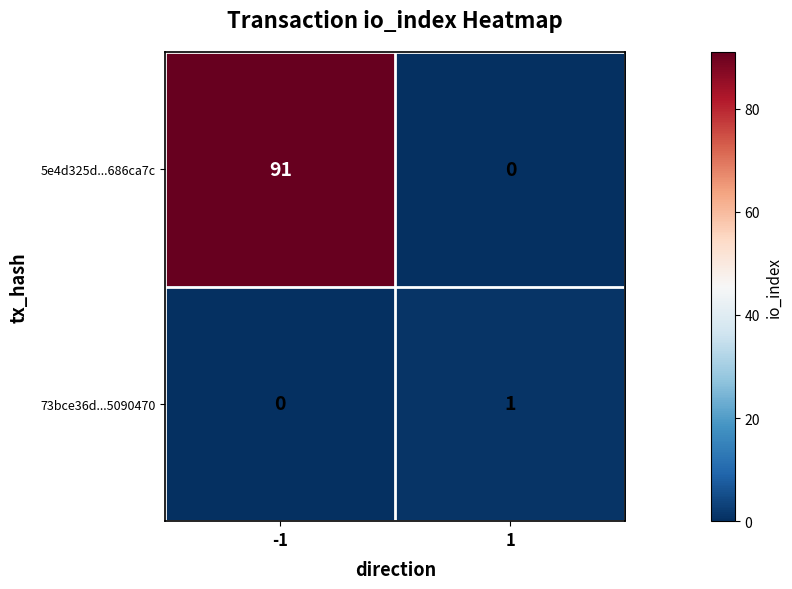

Which series changed the most between -1 and 1?

5e4d325d...686ca7c